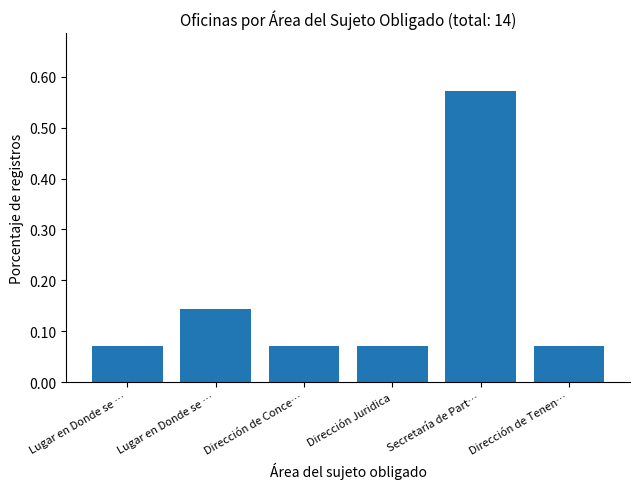

What is the label of the 5th bar from the left?

Secretaría de Part…